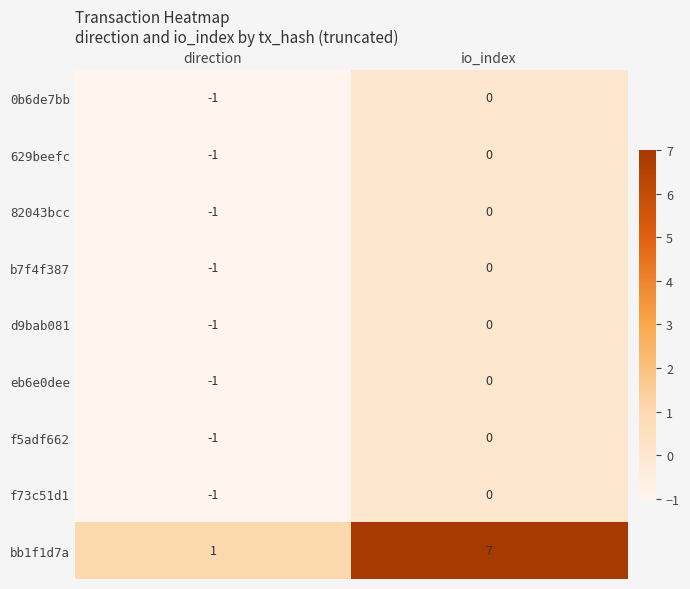

Which label corresponds to the smallest value in the chart?

direction